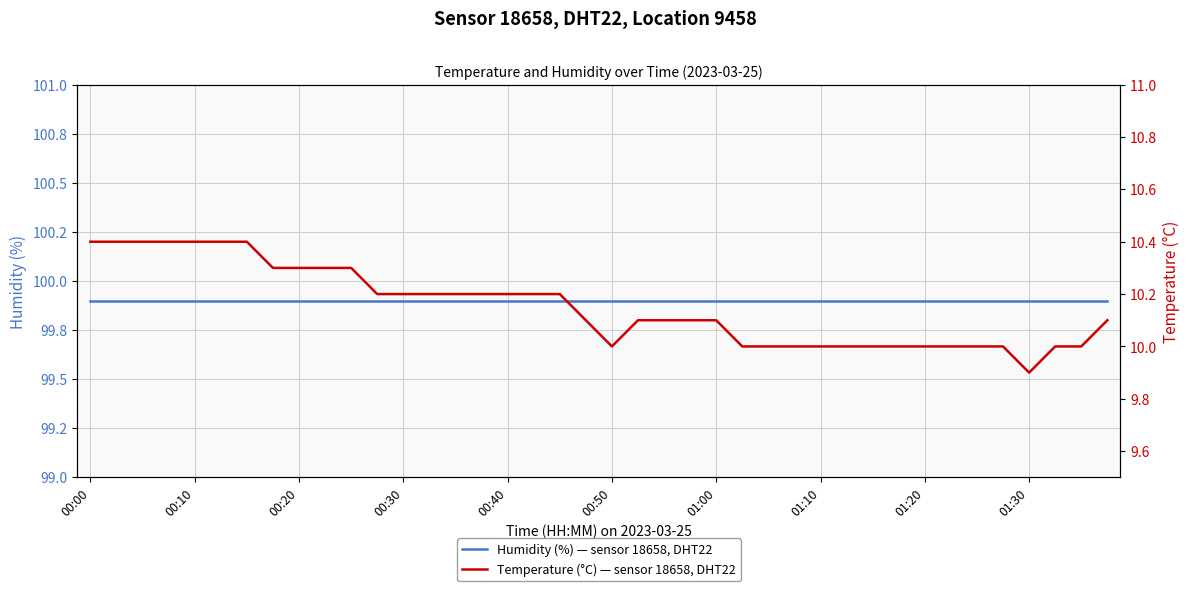

True or false: temperature and humidity intersect in this chart.

False